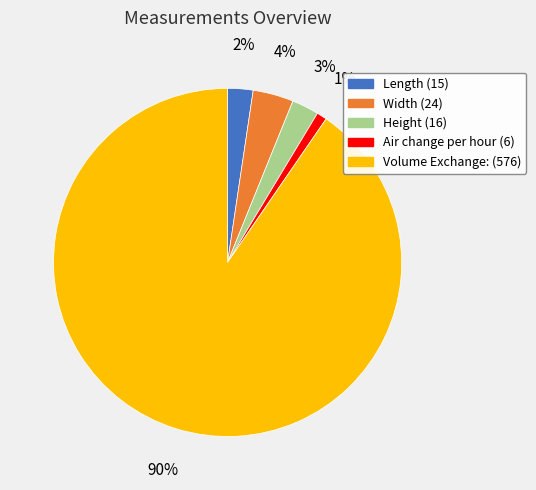

Combined, do Air change per hour (6) and Length (15) account for over 50%?

No